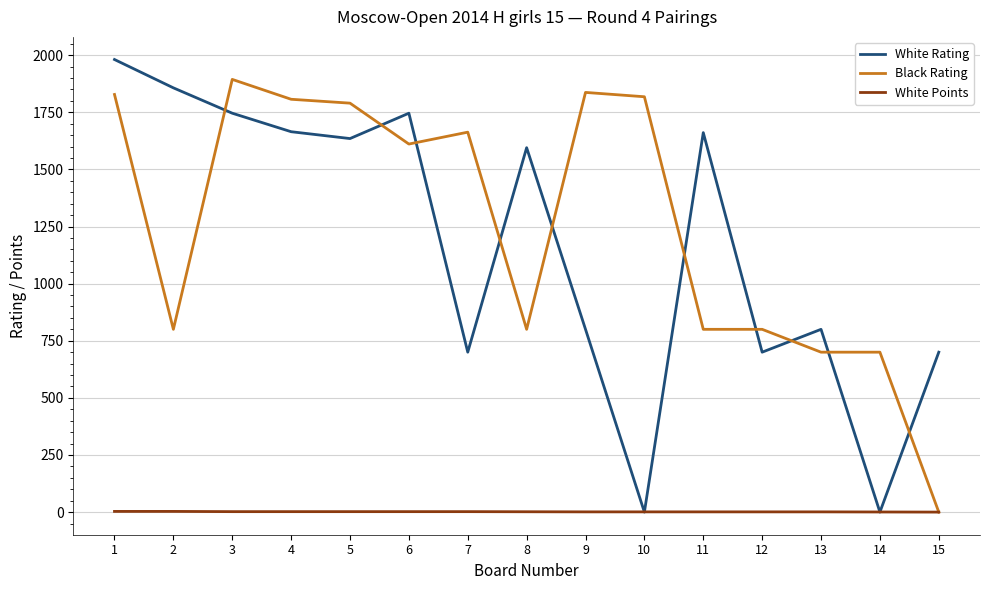

Rank the series at 6 from lowest to highest value.

White Points, Black Rating, White Rating